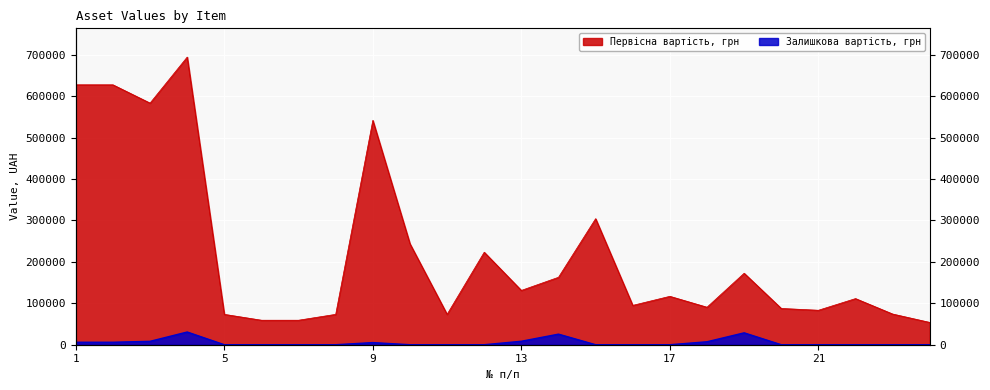

True or false: Залишкова вартість, грн and Первісна вартість, грн cross at least once.

False